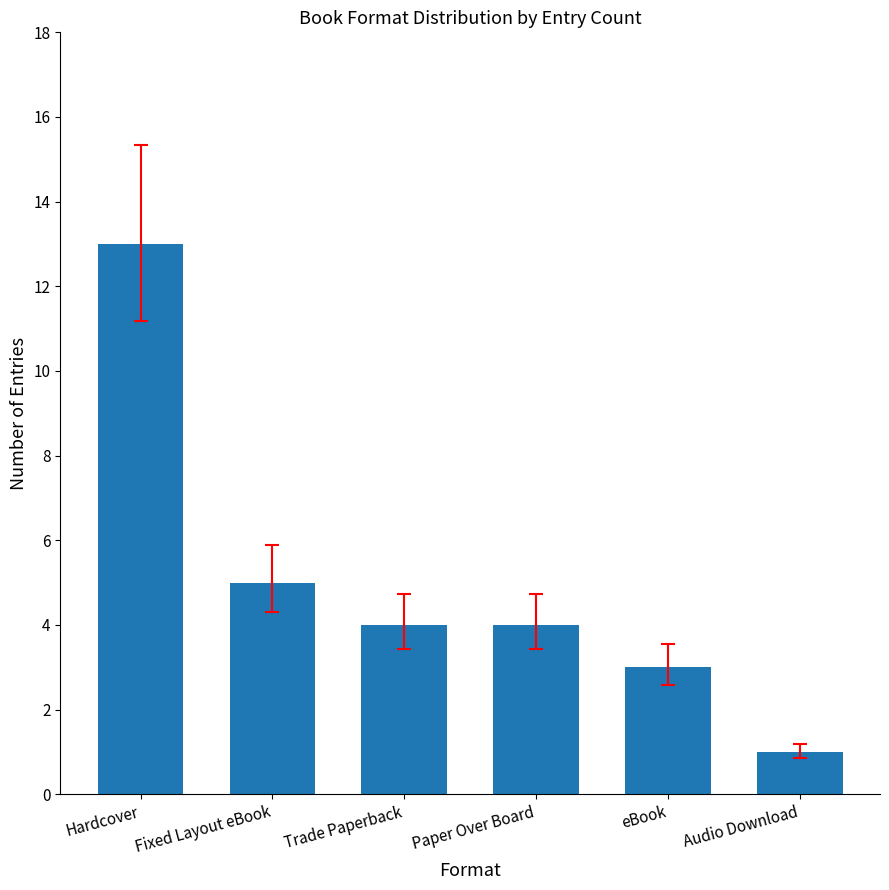

Reading left to right, transcribe all the data shown in this chart.

13	5	4	4	3	1